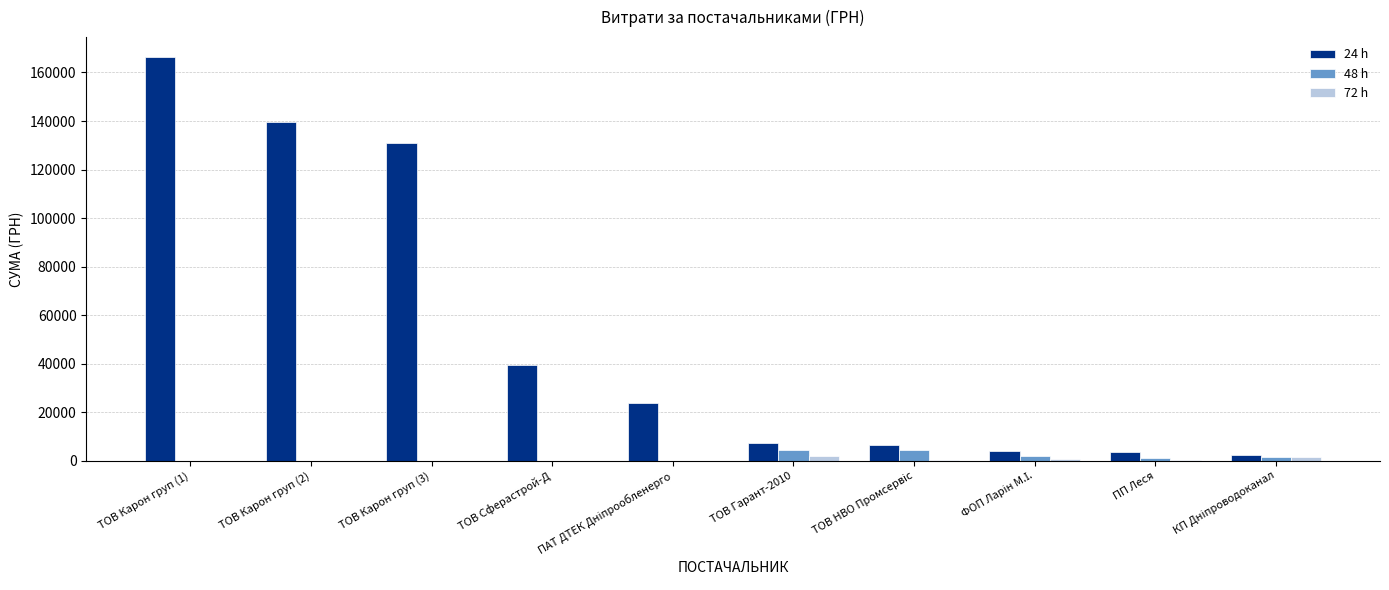

Where does the 72 h series first go above 293?

ТОВ Гарант-2010